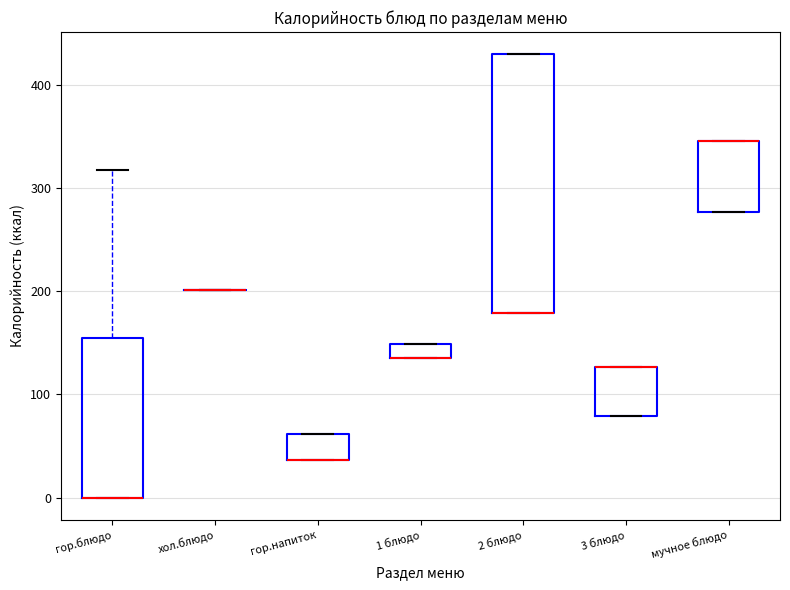

Where is the lower edge of the box for мучное блюдо on the y-axis? The values are not printed on the chart, so give them approximately, as read against the axis.

280